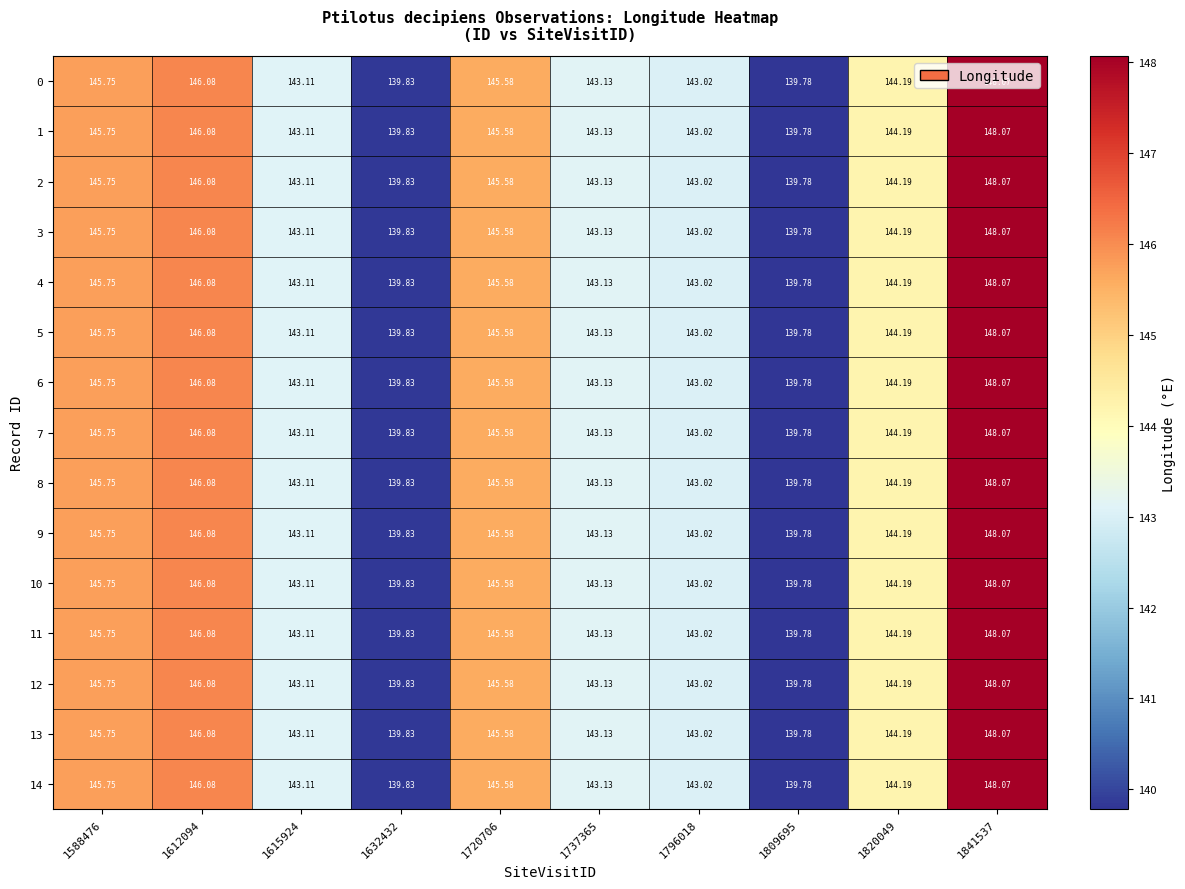

Is the value of 3 at 1841537 greater than the value of 2 at 1632432?

Yes